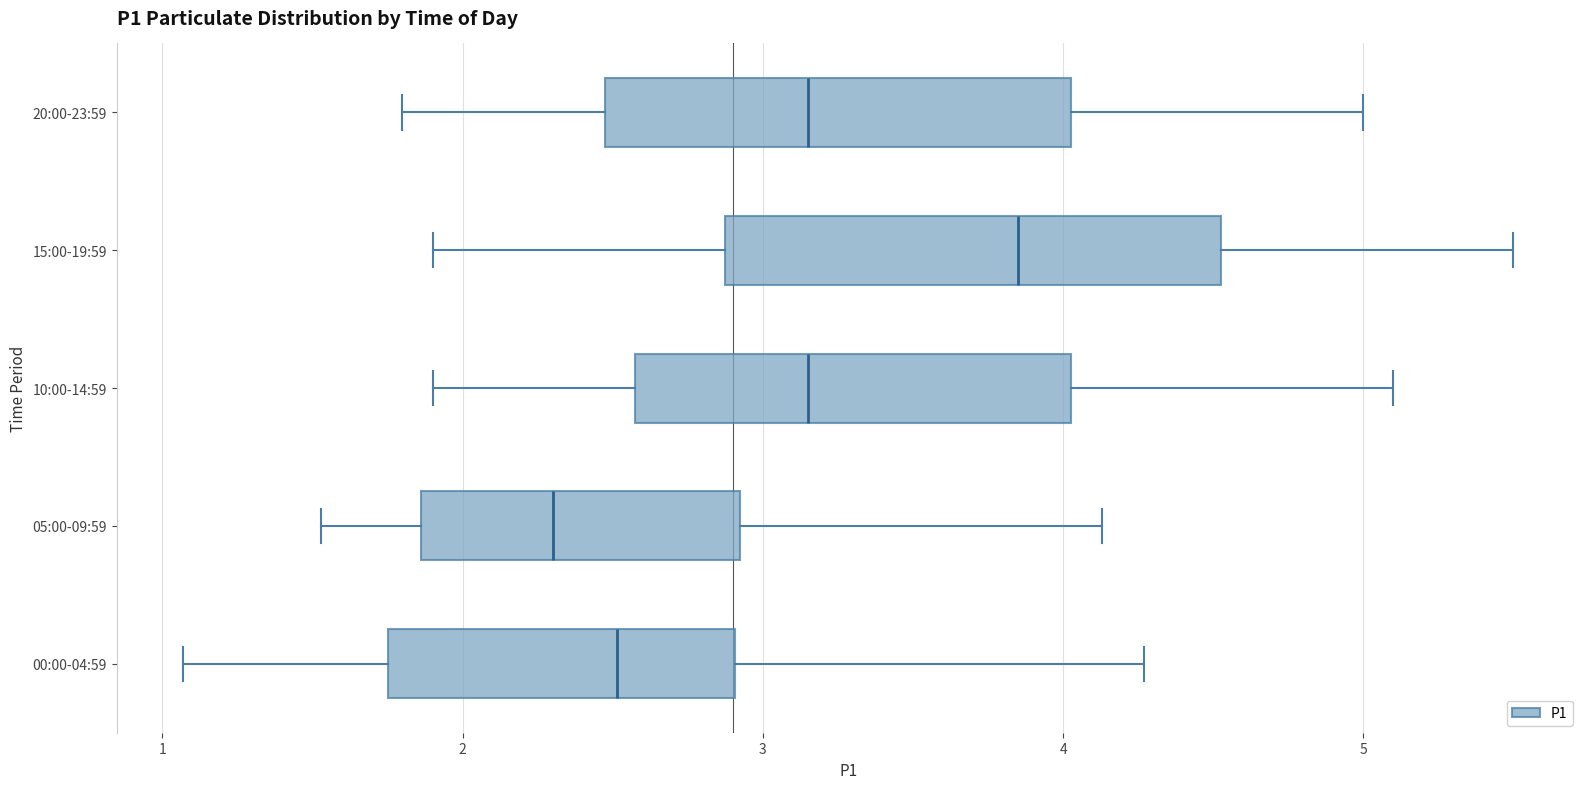

Which box is the widest, from its left edge to its right edge?

15:00-19:59